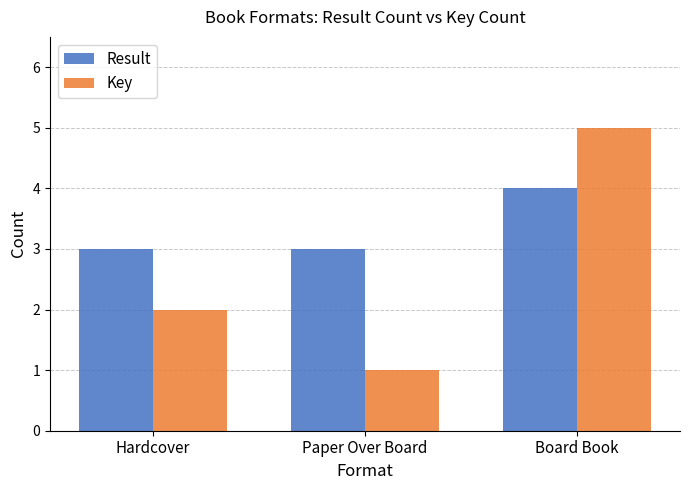

Does the chart contain stacked bars?

No